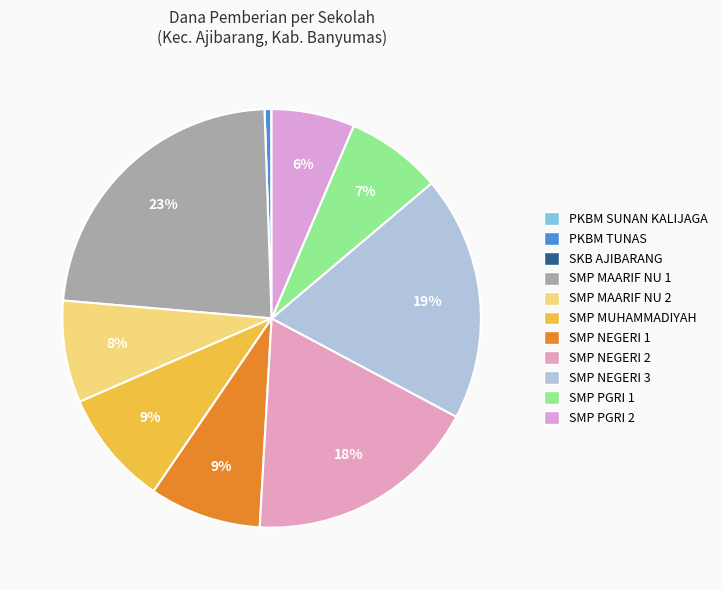

Count the number of slices in the pie.

11